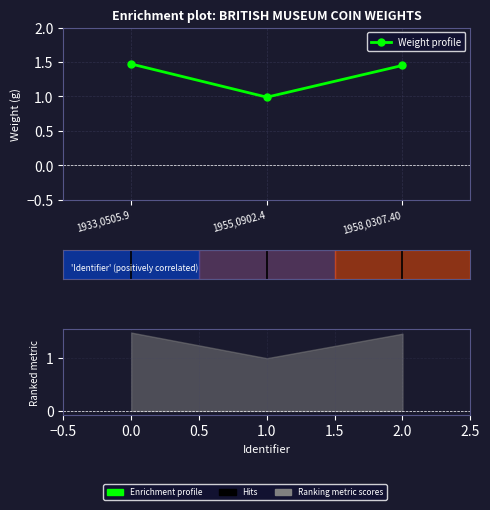

Rank the categories by value from highest to lowest.

1933,0505.9, 1958,0307.40, 1955,0902.4